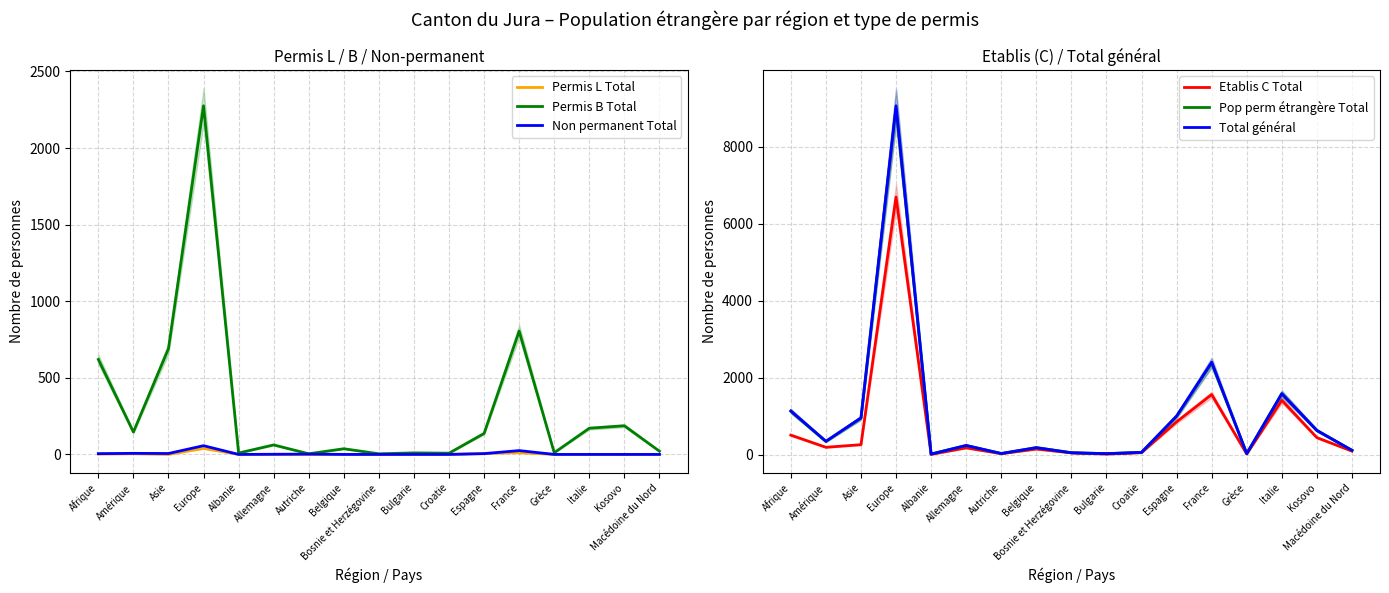

What are all the series names shown in the legend?

Permis L Total, Permis B Total, Non permanent Total, Etablis C Total, Pop perm étrangère Total, Total général